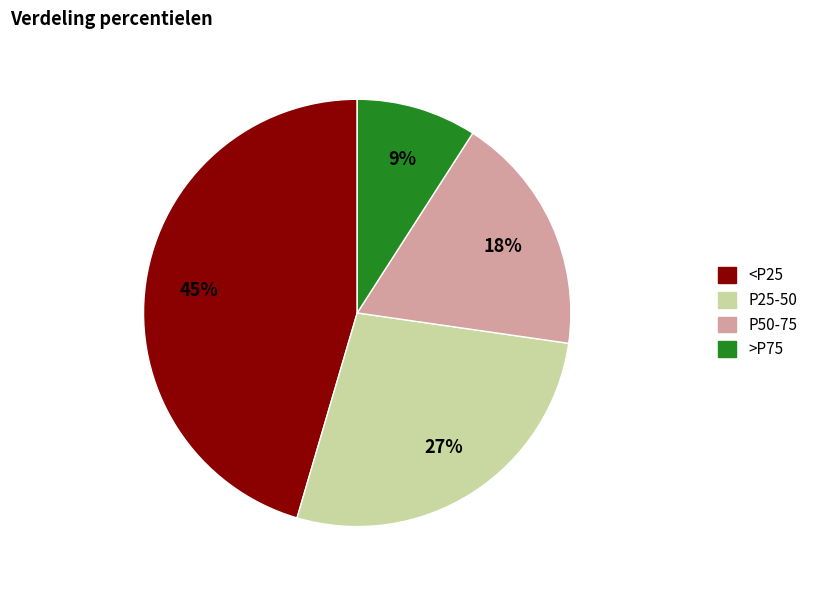

Which has a higher value, P50-75 or <P25?

<P25